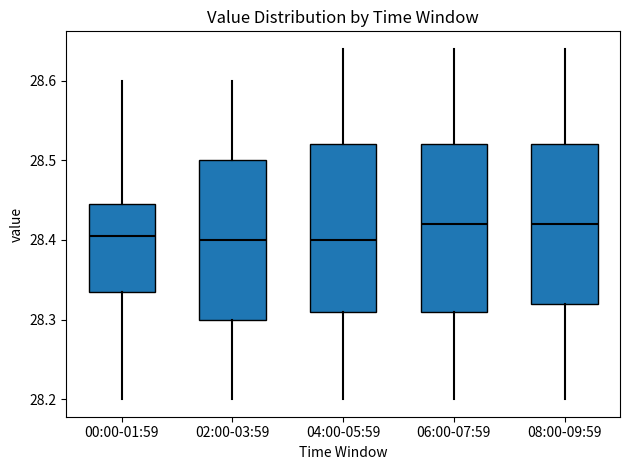

Reading left to right, read every box against the y-axis: the position of its median line, the range the box covers, and the ends of its whiskers. The values are not printed on the chart, so give them approximately, as read against the axis.

00:00-01:59: median 28.41, box 28.34 to 28.45, whiskers 28.20 to 28.60
02:00-03:59: median 28.40, box 28.30 to 28.50, whiskers 28.20 to 28.60
04:00-05:59: median 28.40, box 28.31 to 28.52, whiskers 28.20 to 28.64
06:00-07:59: median 28.42, box 28.31 to 28.52, whiskers 28.20 to 28.64
08:00-09:59: median 28.42, box 28.32 to 28.52, whiskers 28.20 to 28.64